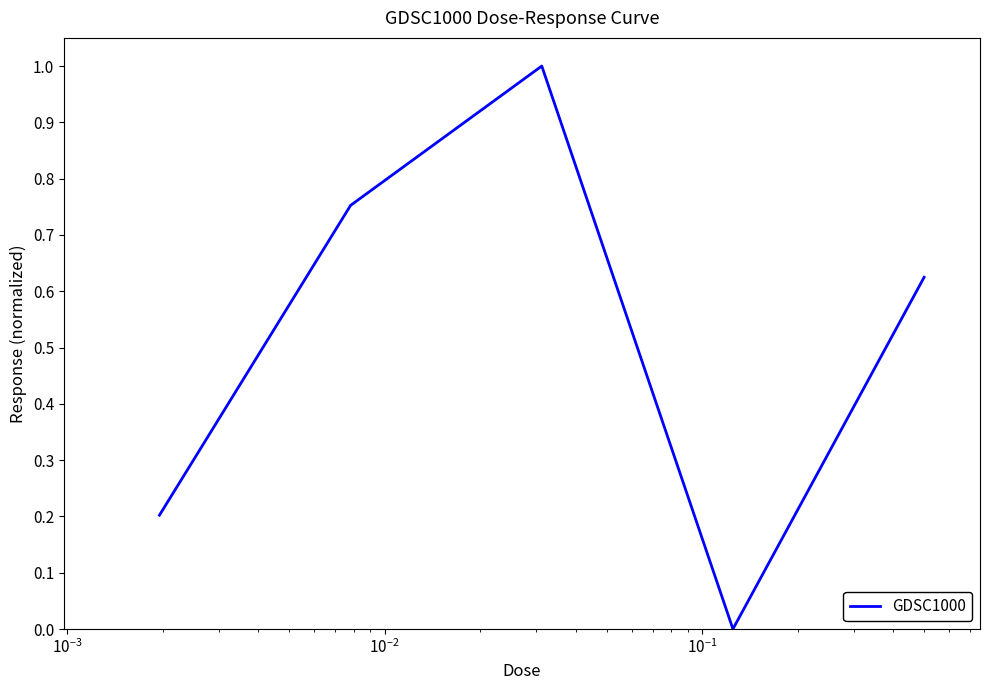

How many values are above zero?

4